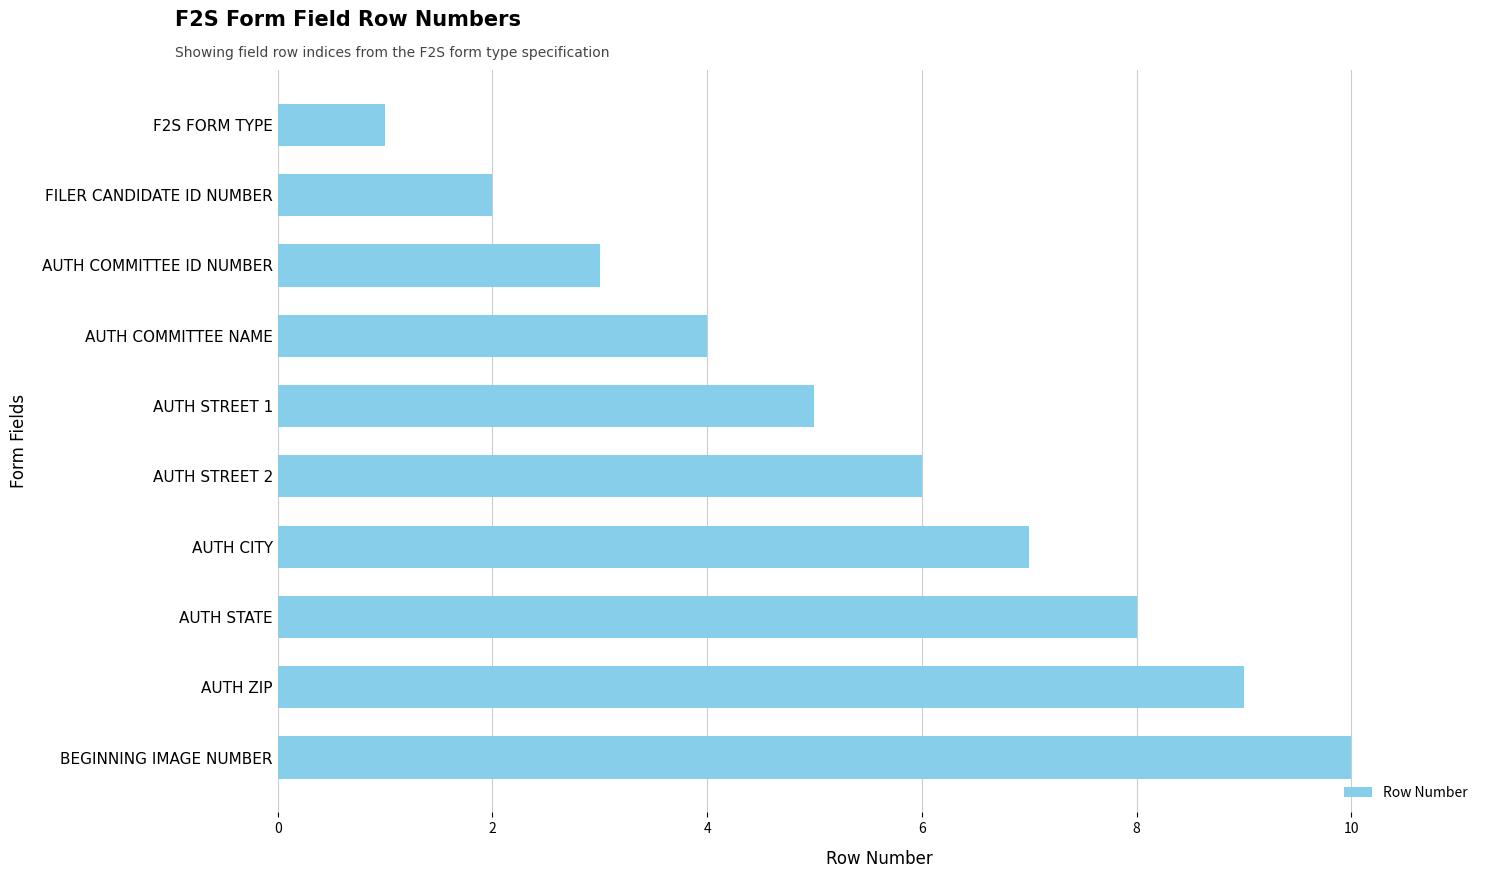

Rank the categories by value from highest to lowest.

BEGINNING IMAGE NUMBER, AUTH ZIP, AUTH STATE, AUTH CITY, AUTH STREET 2, AUTH STREET 1, AUTH COMMITTEE NAME, AUTH COMMITTEE ID NUMBER, FILER CANDIDATE ID NUMBER, F2S FORM TYPE